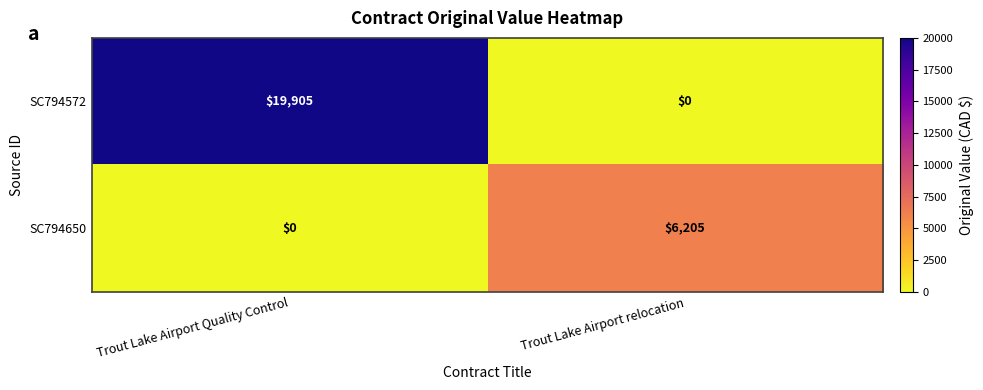

At how many categories does at least one series exceed 2934?

2